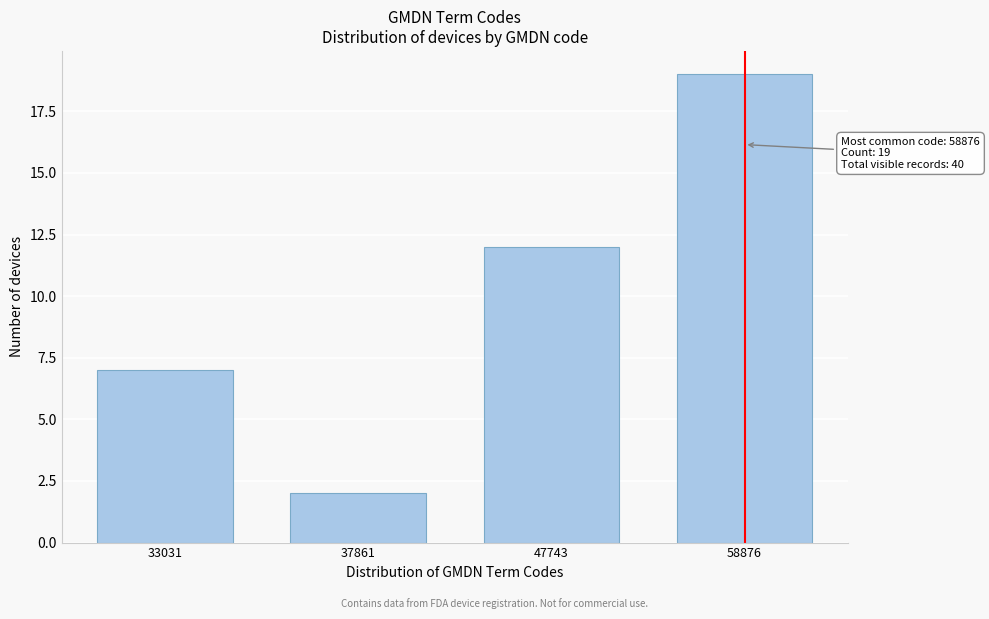

Reading right to left, transcribe all the data shown in this chart.

58876=19	47743=12	37861=2	33031=7